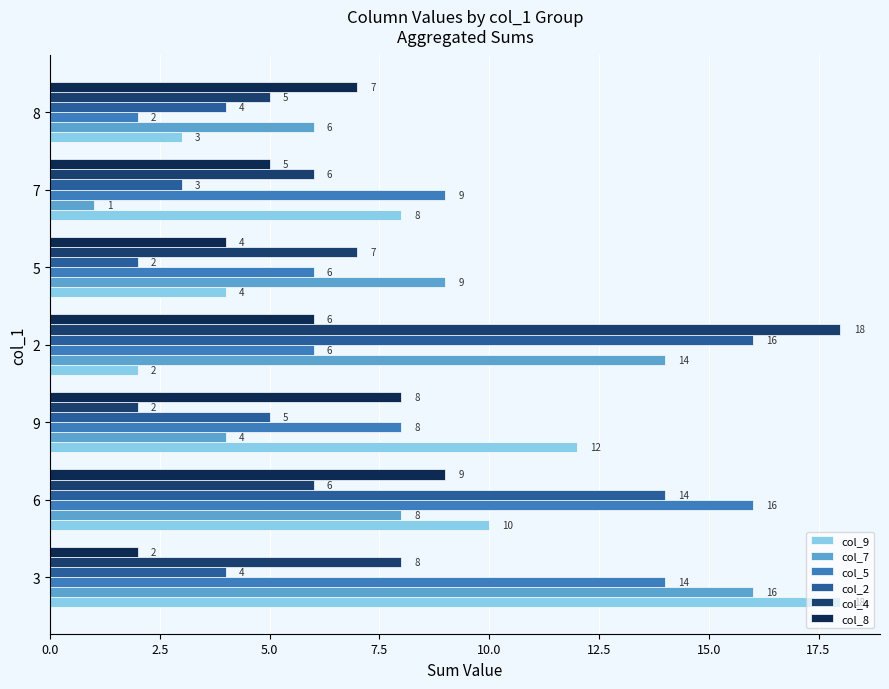

Reading left to right, list all the values displayed in this chart.

col_9: 18	10	12	2	4	8	3
col_7: 16	8	4	14	9	1	6
col_5: 14	16	8	6	6	9	2
col_2: 4	14	5	16	2	3	4
col_4: 8	6	2	18	7	6	5
col_8: 2	9	8	6	4	5	7